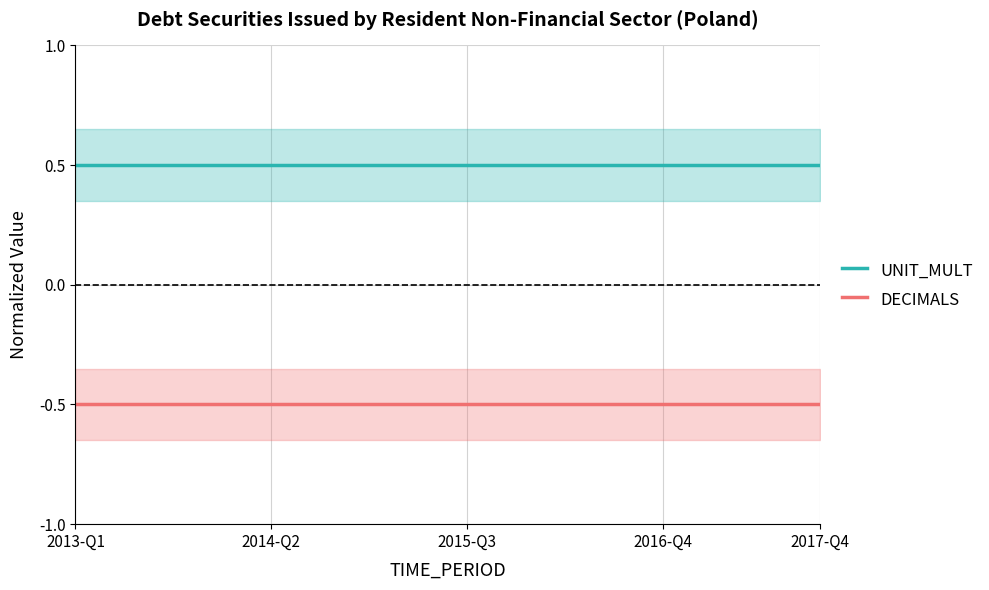

How many data points does each series have?

20